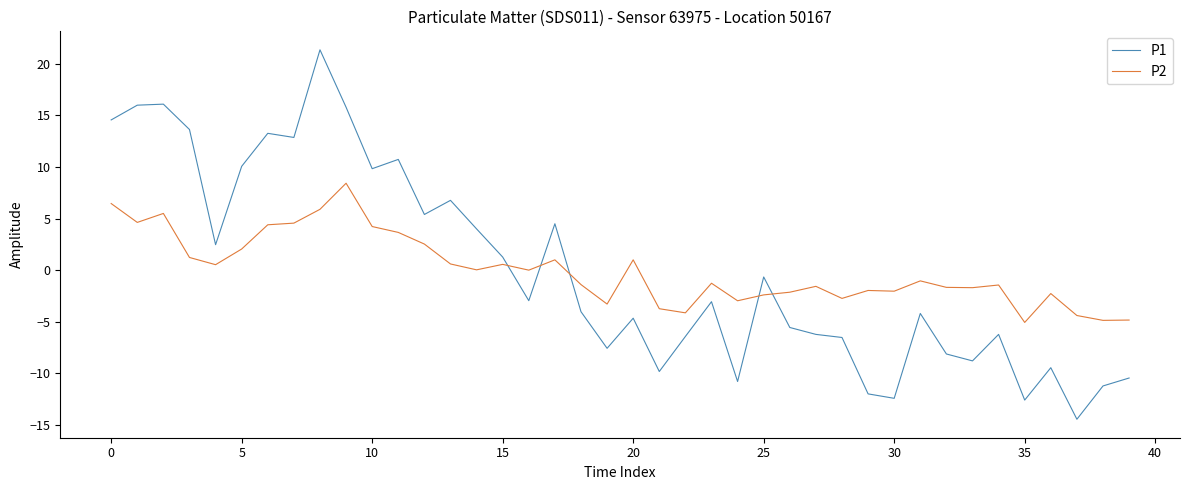

What is the highest value of the P2 series?

8.4